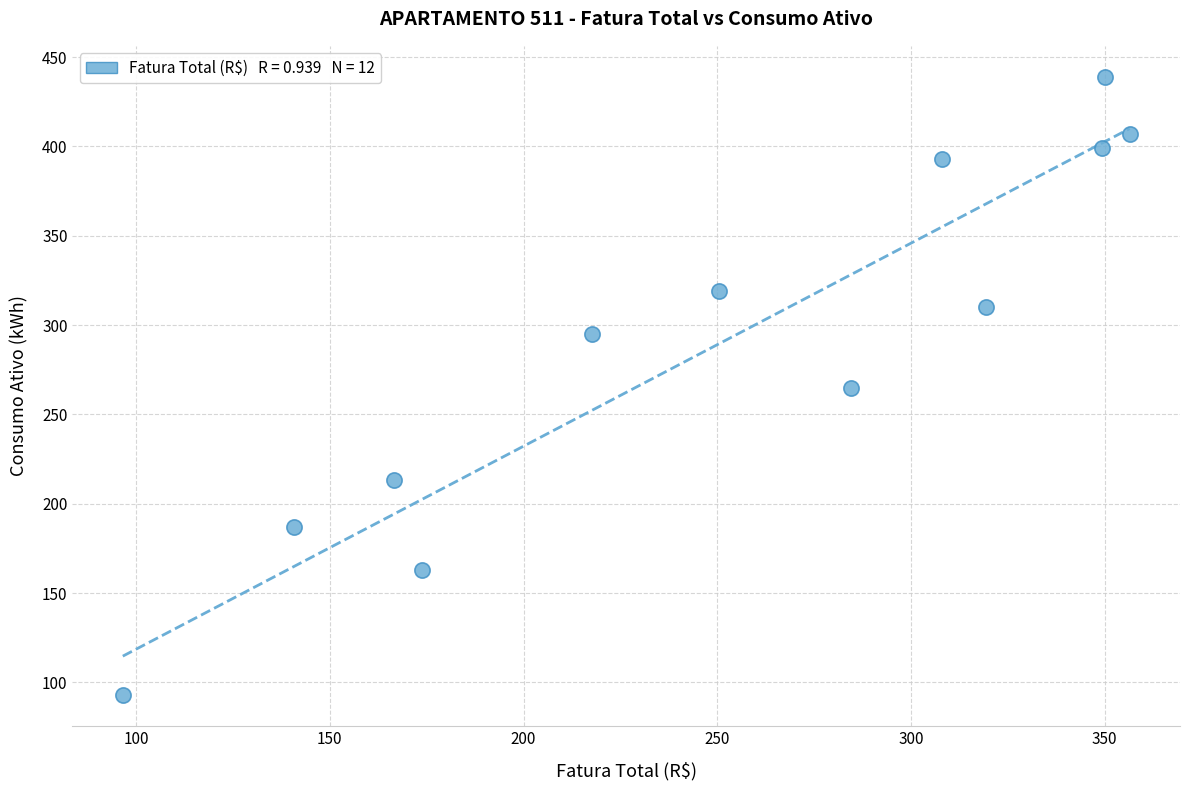

What is the average Y value?

290